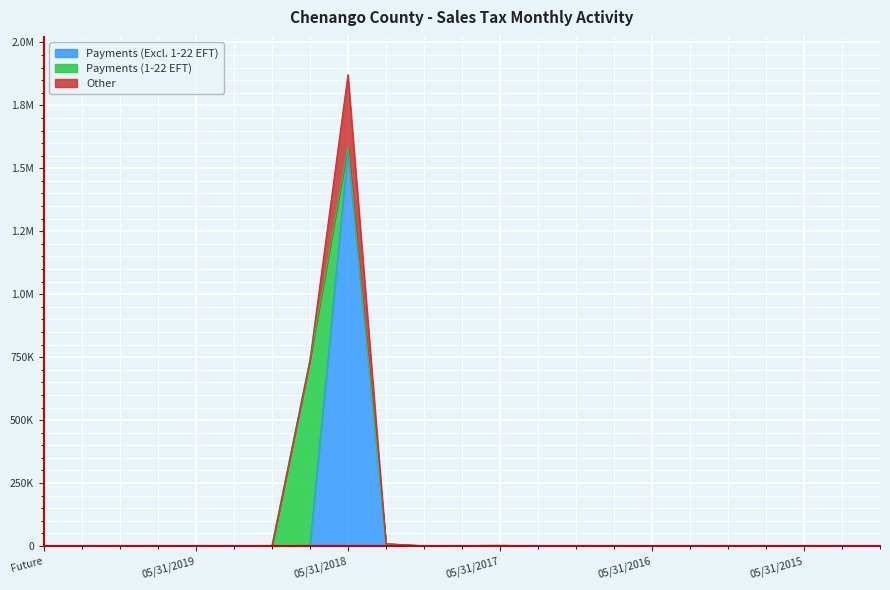

Is the value of Other at 11/30/2019 greater than the value of Payments (1-22 EFT) at 08/31/2016?

No